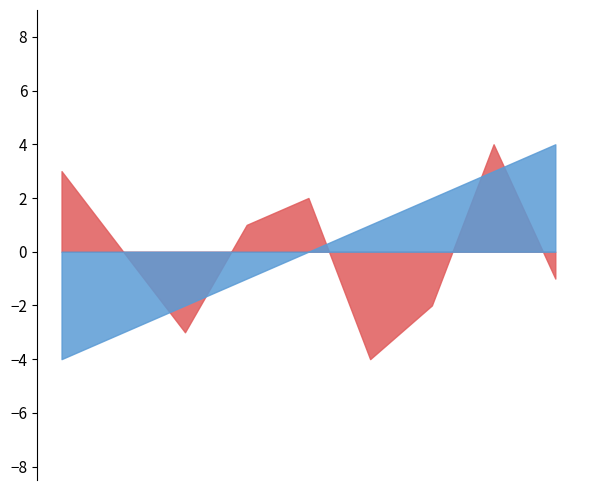

What is the maximum value shown in the chart?

4